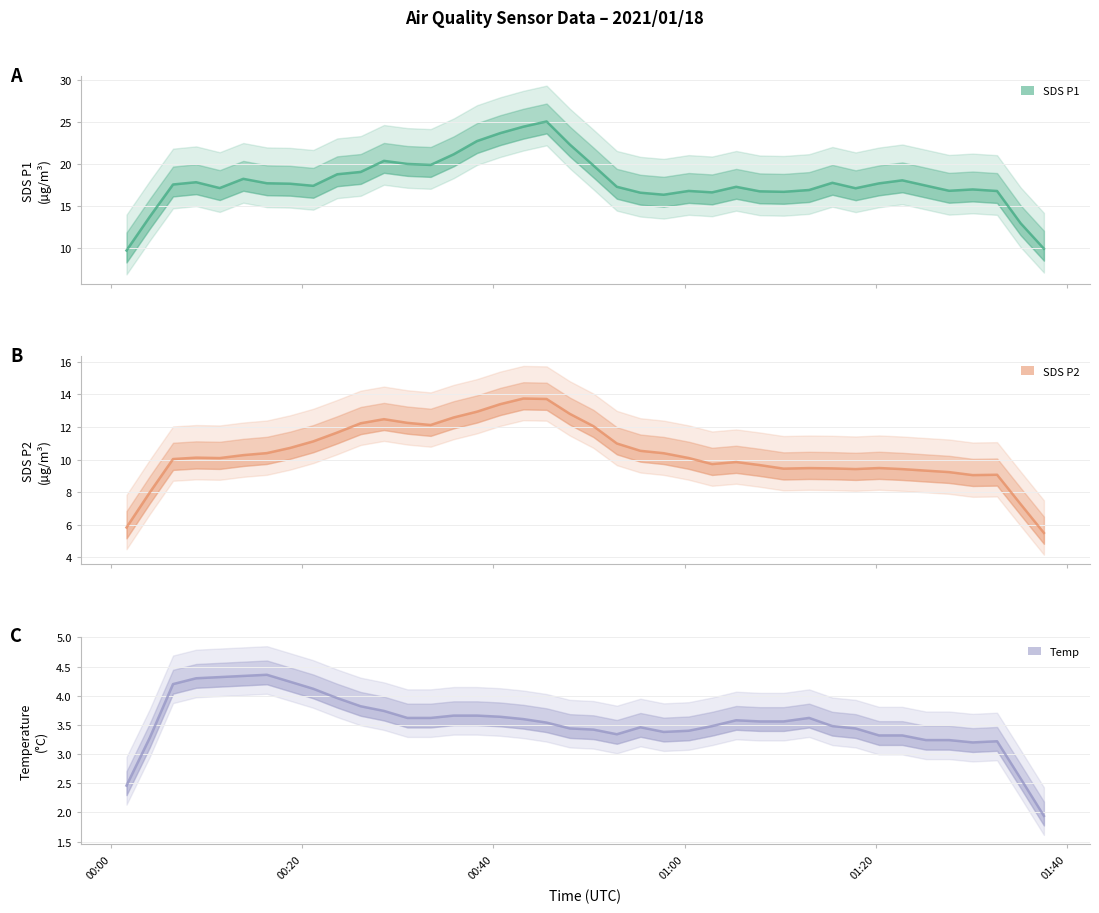

Which series has the largest range (max minus min)?

SDS_P1